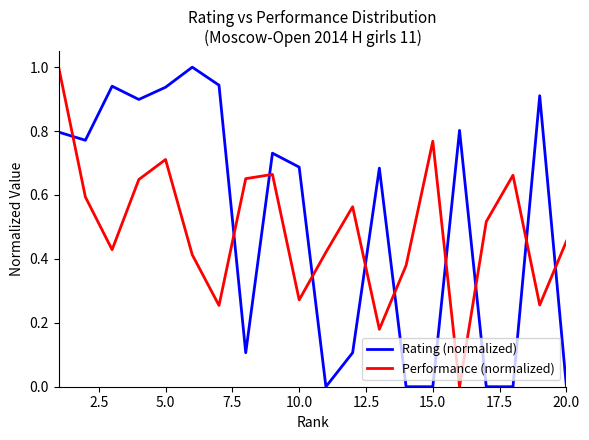

What is the maximum value shown in the chart?

1.0